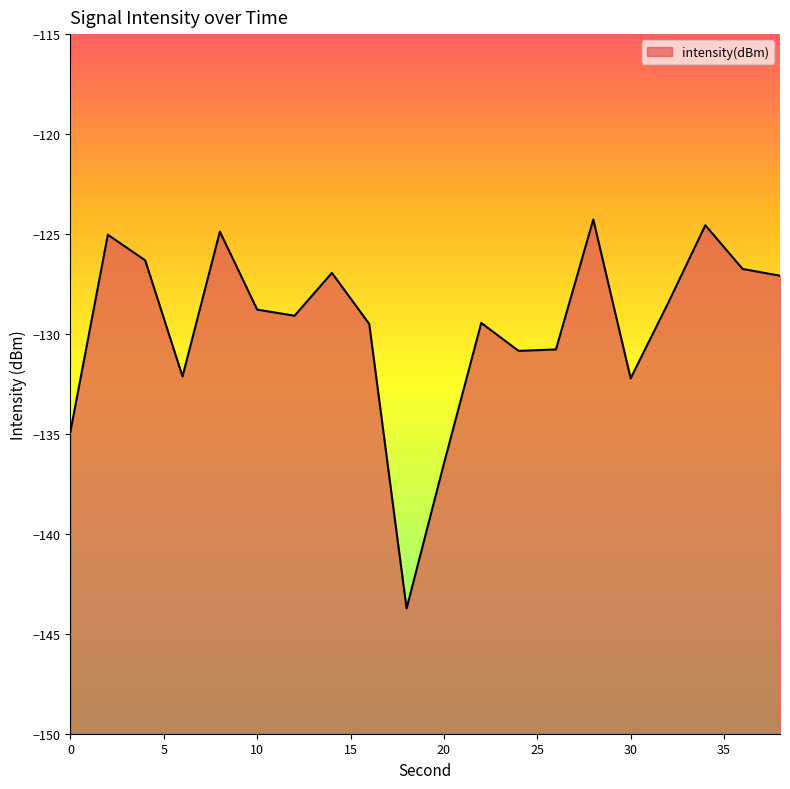

Reading right to left, list all the values displayed in this chart.

-127.1	-126.7	-124.6	-128.5	-132.2	-124.3	-130.8	-130.8	-129.4	-136.5	-143.7	-129.5	-126.9	-129.1	-128.8	-124.9	-132.1	-126.3	-125.0	-134.9